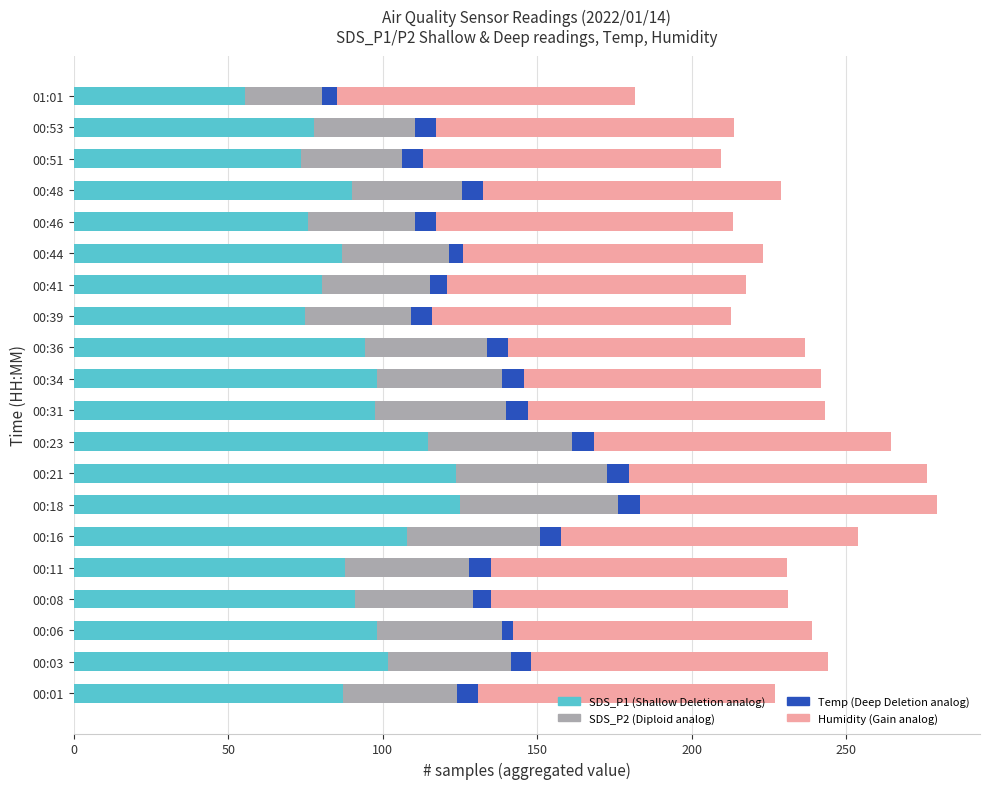

What is the total value across all series at 00:48?

228.9